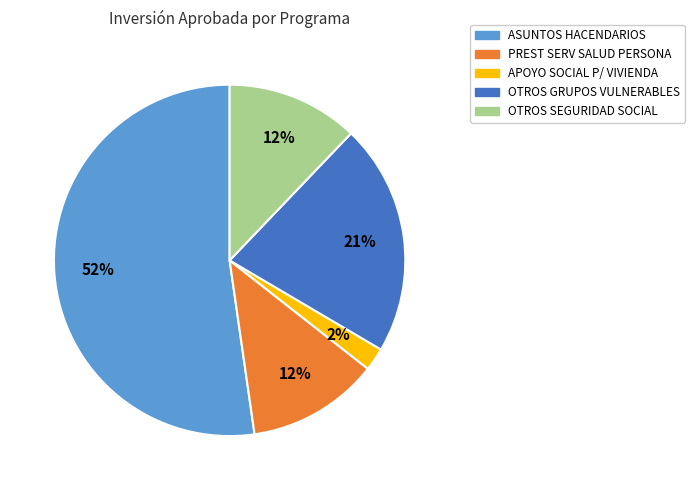

To the nearest percent, what is the average slice percentage?

20%